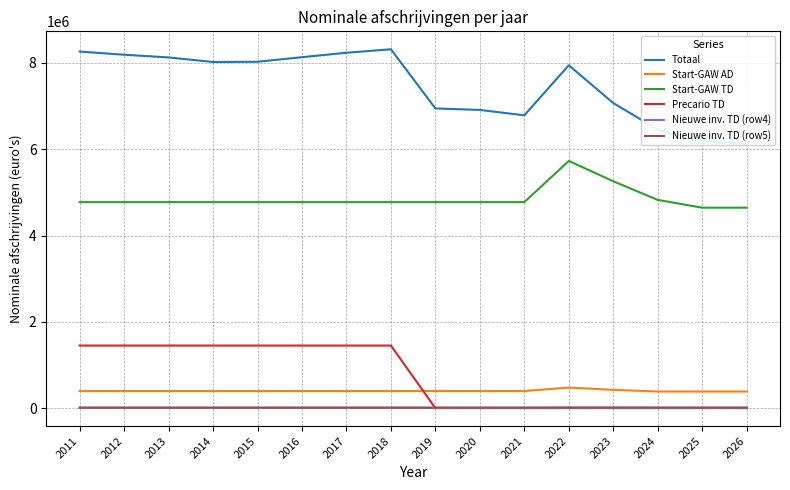

Rank the categories by Nieuwe inv. TD (row5) value from highest to lowest.

2022, 2023, 2024, 2025, 2026, 2011, 2012, 2013, 2014, 2015, 2016, 2017, 2018, 2019, 2020, 2021